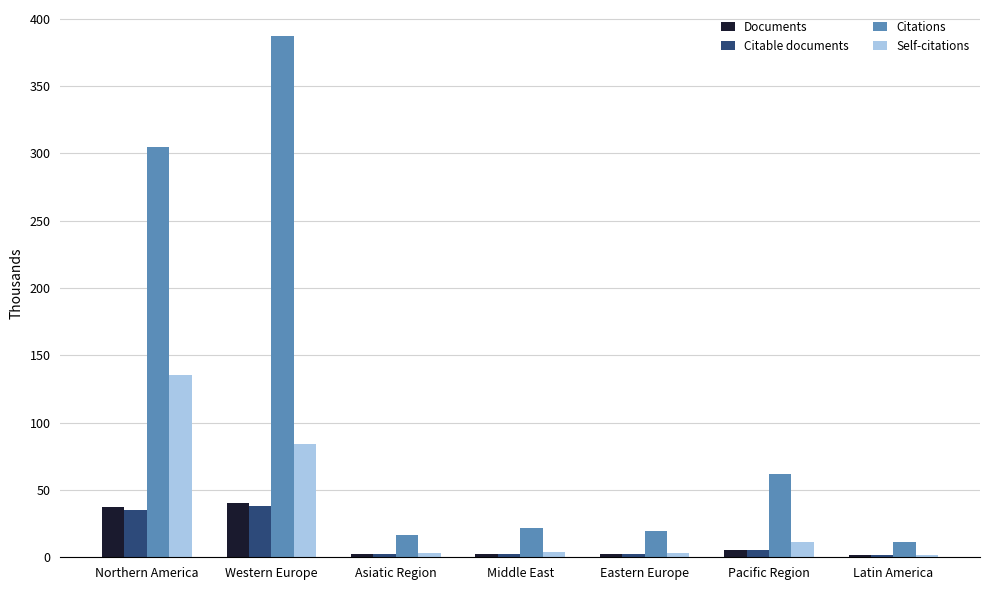

Which category has the highest value across all series?

Western Europe